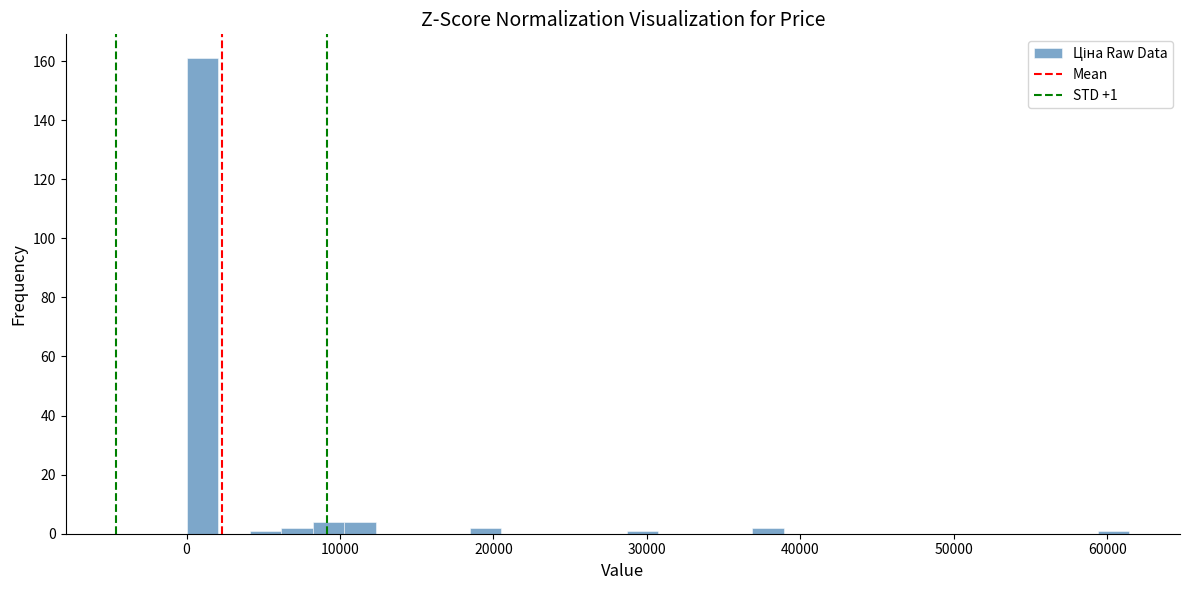

Around what value on the x-axis is the tallest bar? Give the approximate position of its centre, as read against the axis.

1000